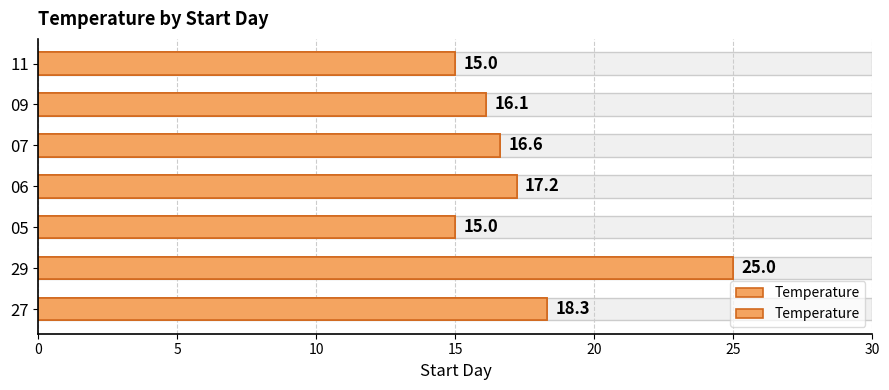

What is the smallest value displayed?

15.0